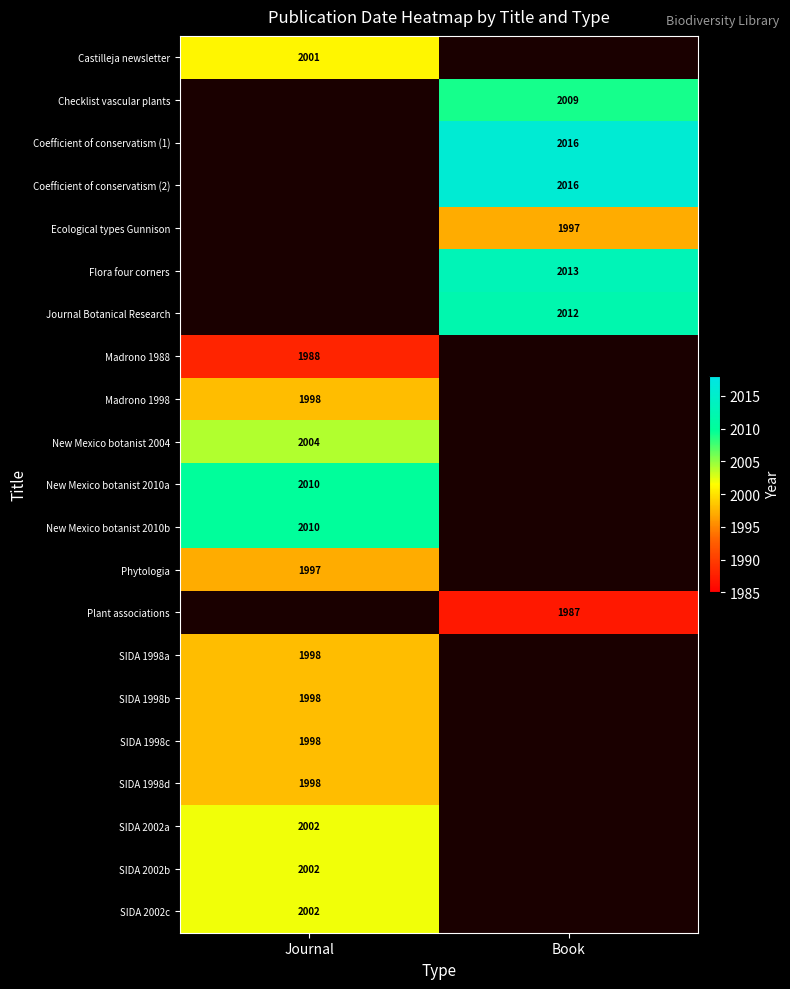

Count the number of categories in the chart.

2